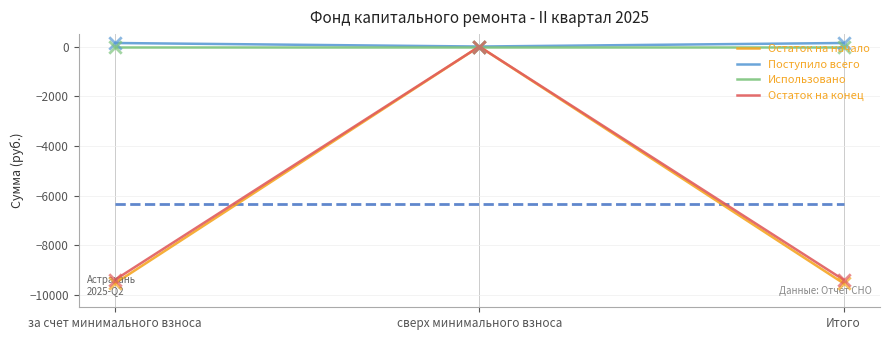

What are all the series names shown in the legend?

Остаток на начало, Поступило всего, Использовано, Остаток на конец